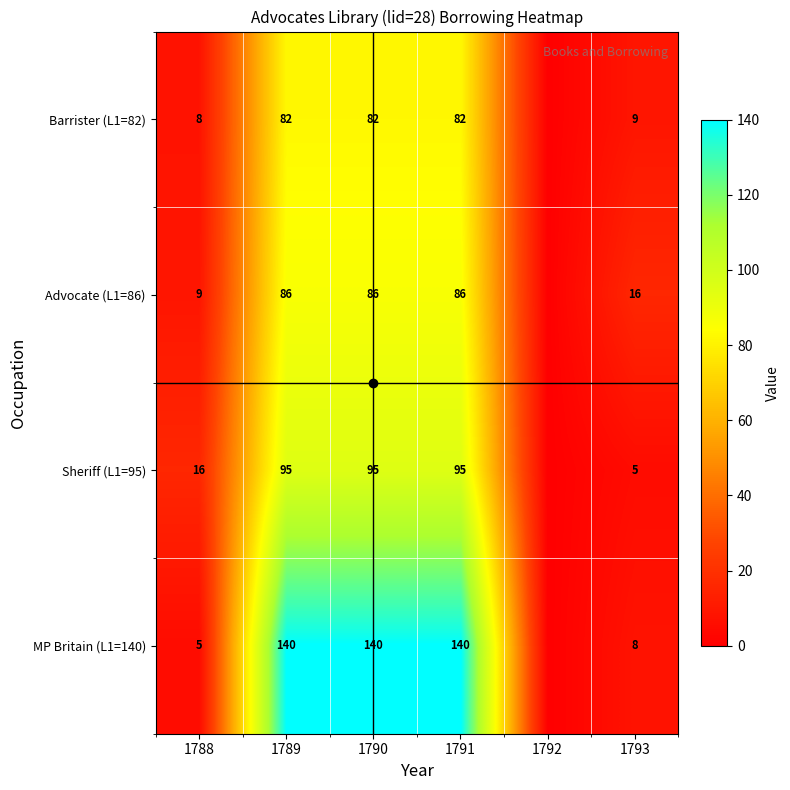

At which category is the sum across all series the highest?

1789